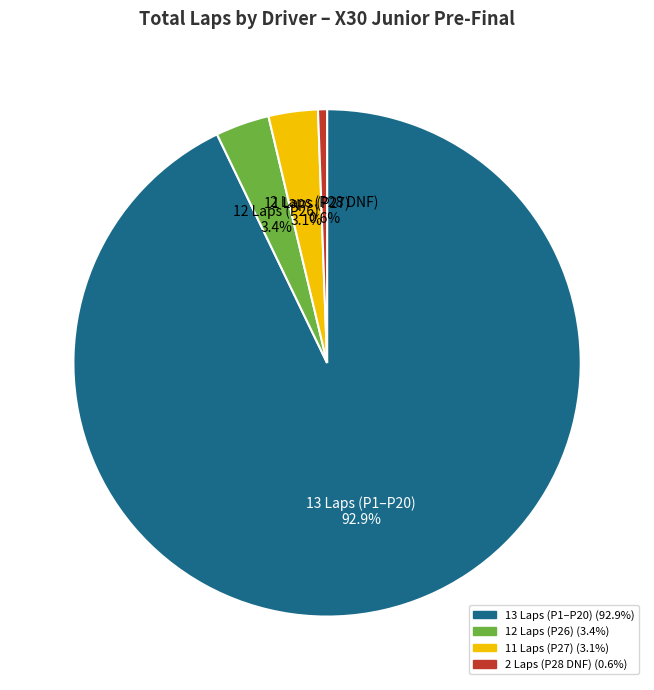

Does any single category account for the majority?

Yes